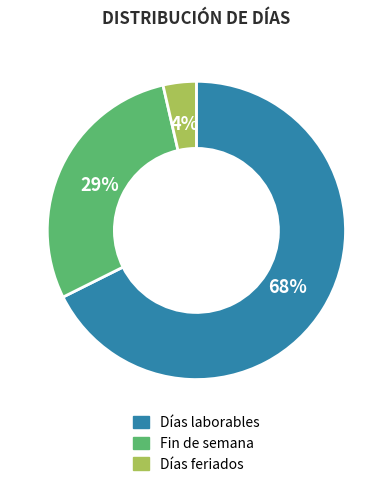

Which slice is the smallest?

Días feriados